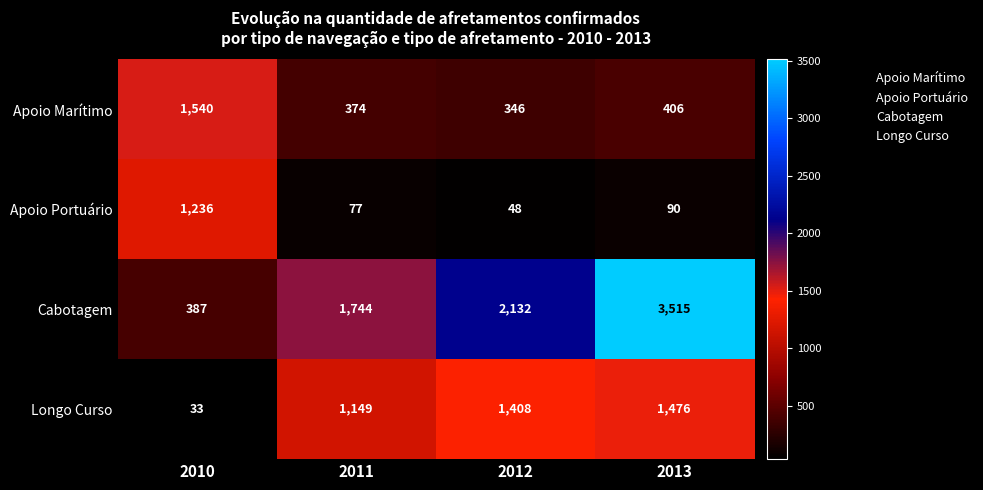

The value of Cabotagem at 2013 is 6168. True or false?

False